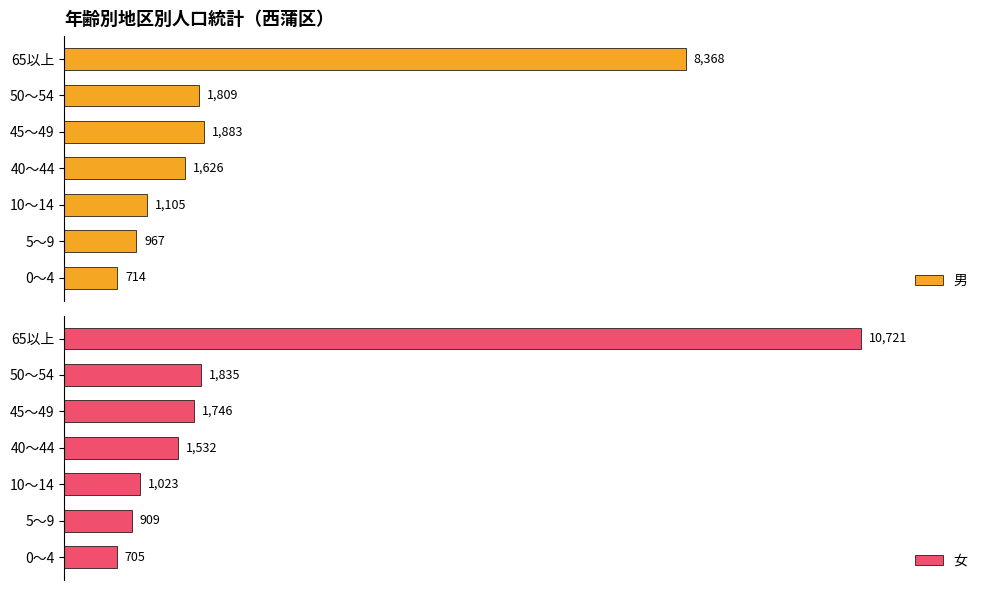

List the labels in order of 男 value, smallest first.

0～4, 5～9, 10～14, 40～44, 50～54, 45～49, 65以上